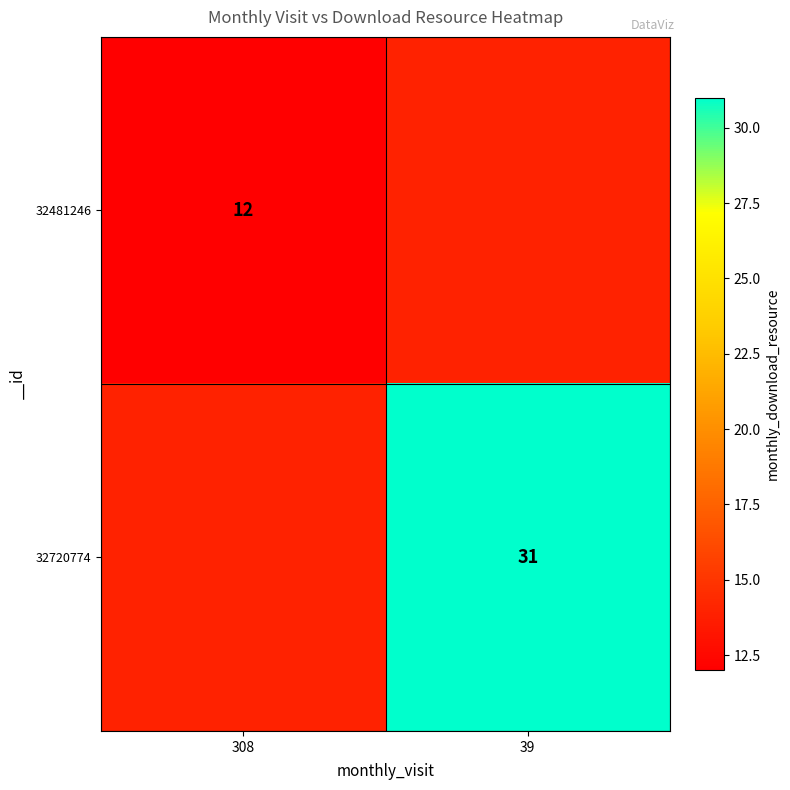

The 32720774 series shows 47 at 39. True or false?

False